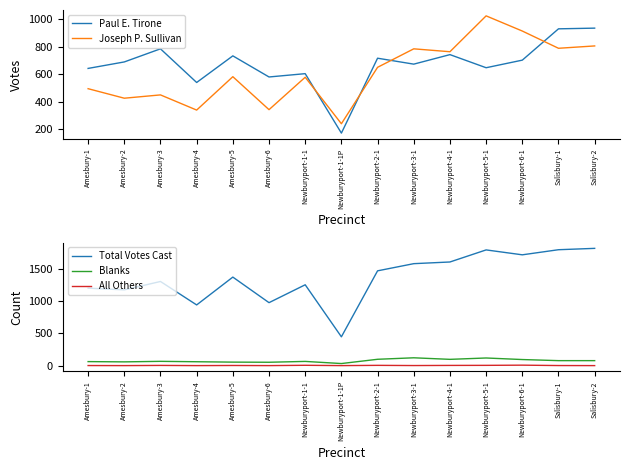

Which label corresponds to the largest value in the chart?

Salisbury-2